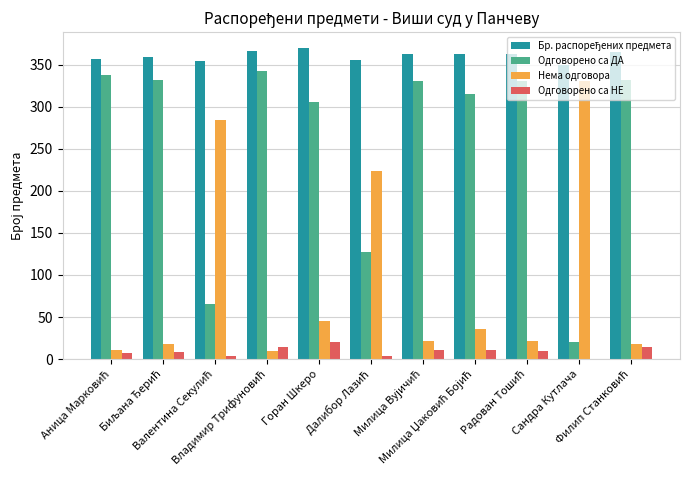

What is the maximum value shown in the chart?

370